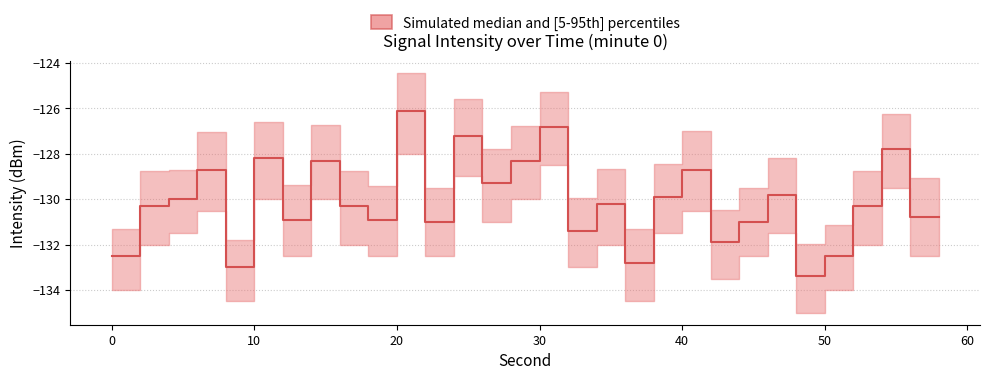

What is the sum of all intensity_median values?

-3903.1